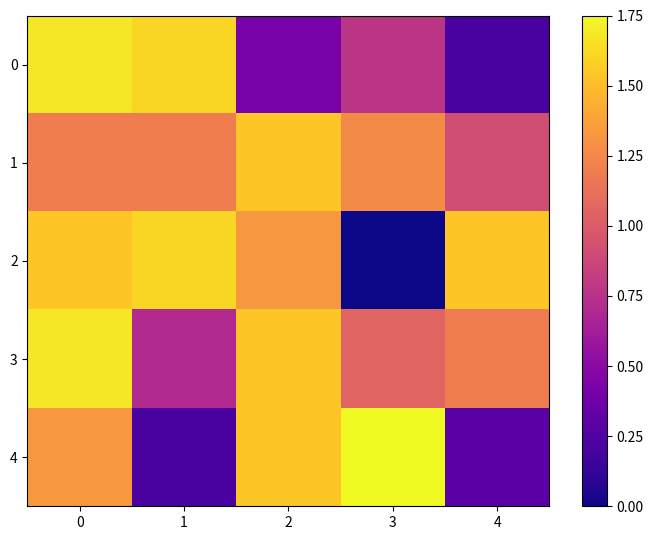

Reading left to right, extract all data points from this chart.

0: 0=1.7	1=1.6	2=0.4	3=0.8	4=0.2
1: 0=1.2	1=1.2	2=1.5	3=1.3	4=0.9
2: 0=1.5	1=1.6	2=1.3	3=0.0	4=1.5
3: 0=1.7	1=0.7	2=1.5	3=1.1	4=1.2
4: 0=1.3	1=0.2	2=1.5	3=1.8	4=0.3